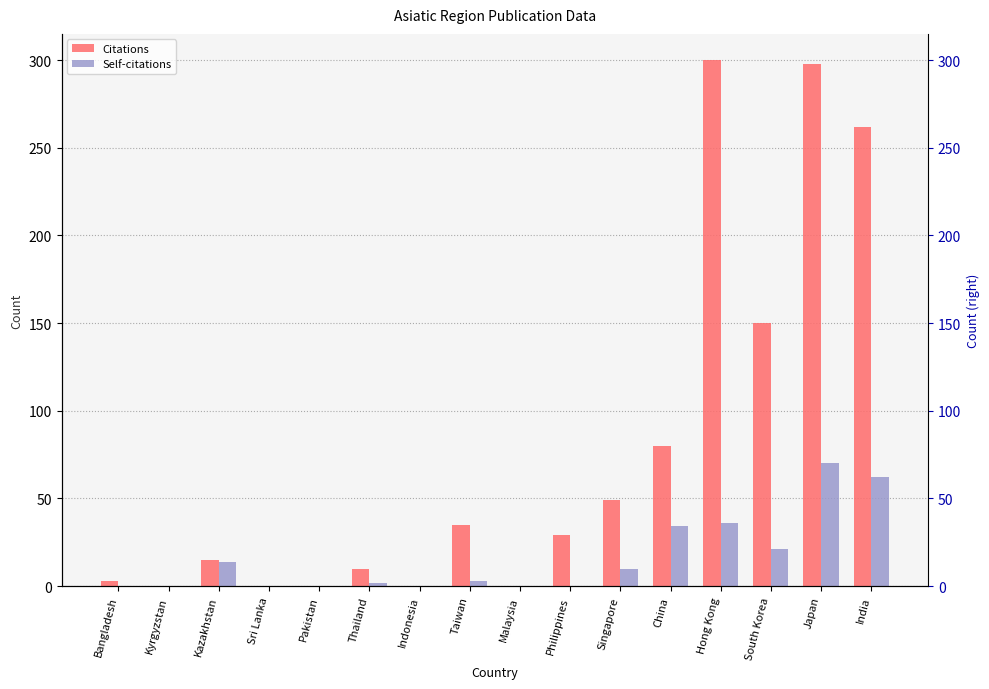

What is the label of the 16th bar from the right?

Bangladesh